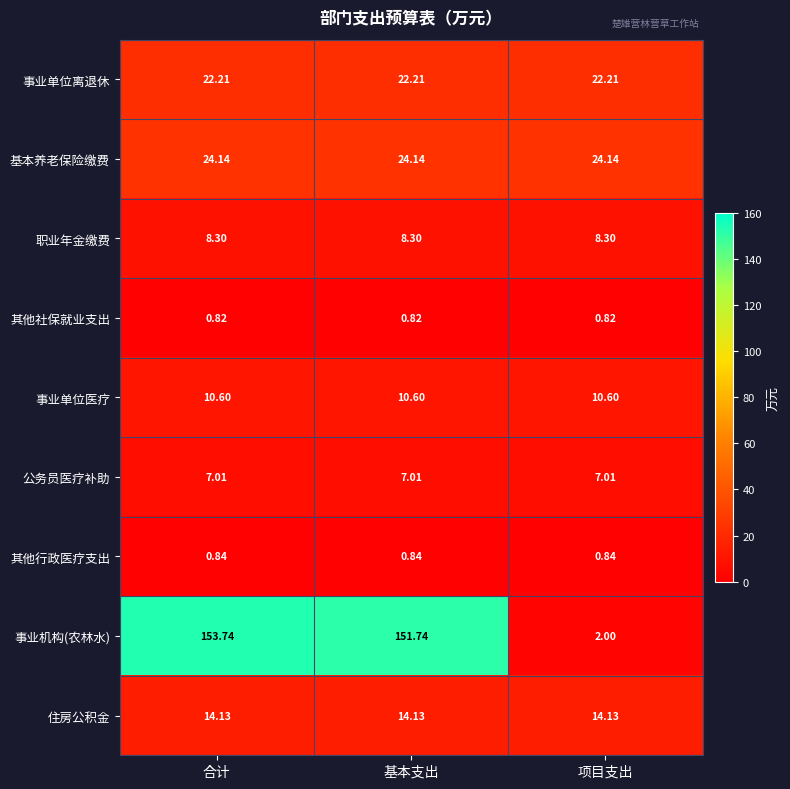

At which category does the chart reach its peak across all series?

合计